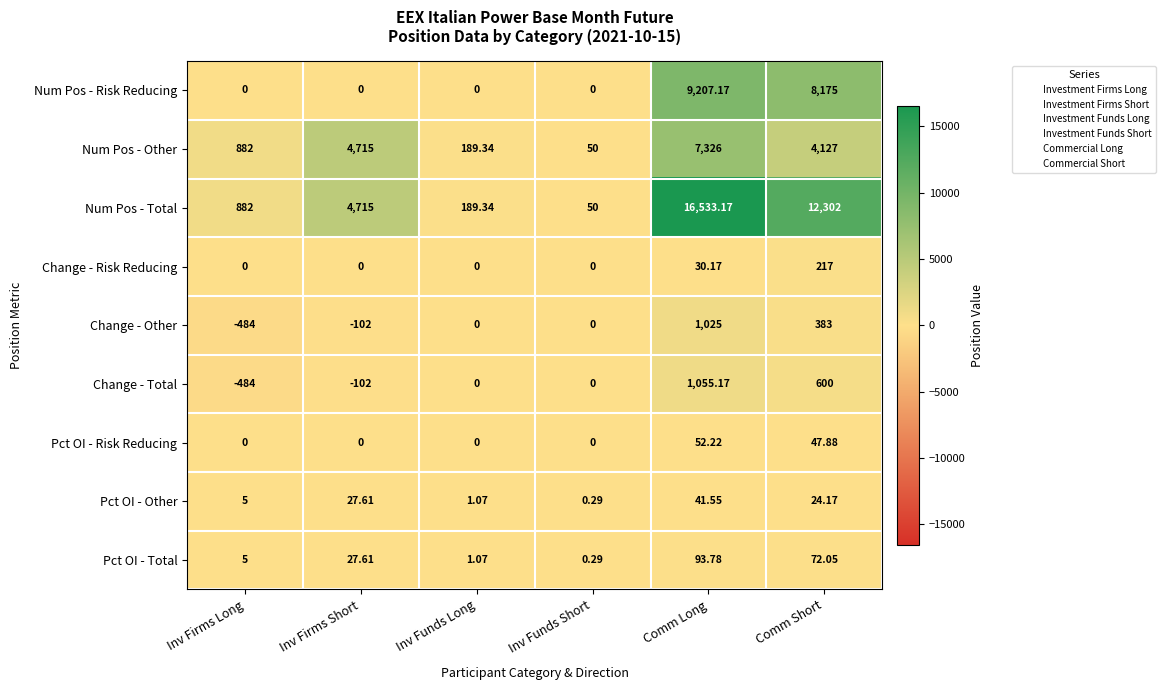

How many data points in Pct OI - Total are above 27?

3